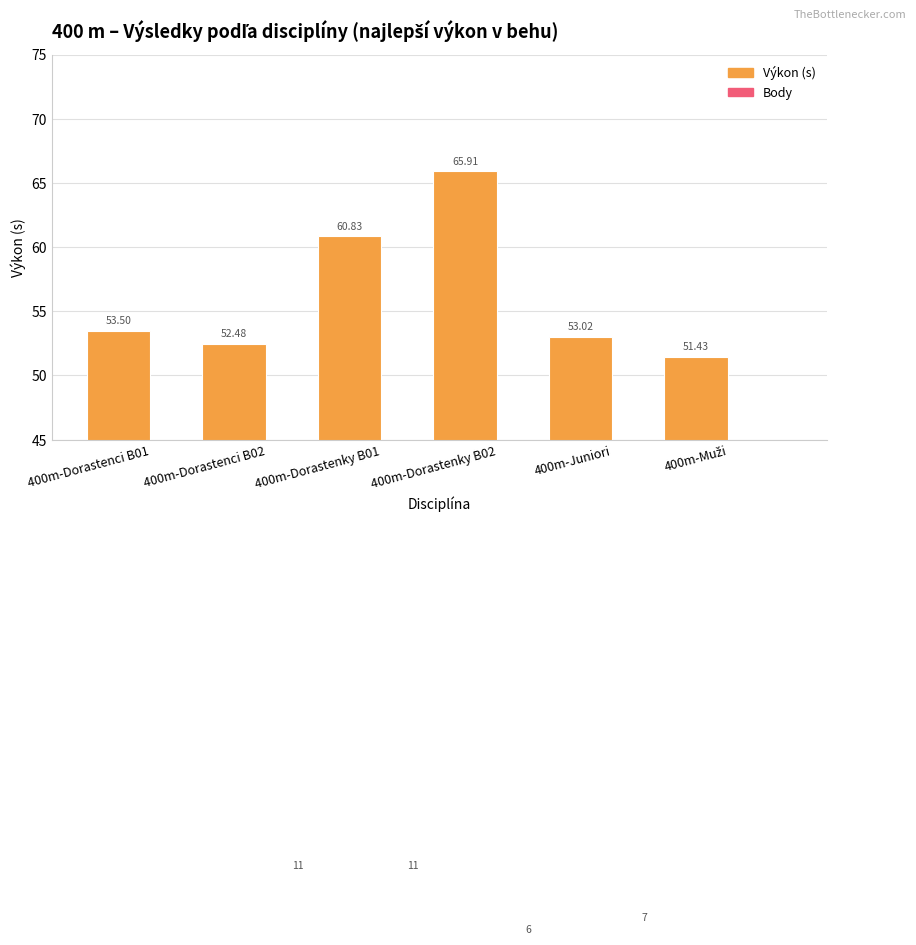

Which series has the largest total across all categories?

Výkon (s)